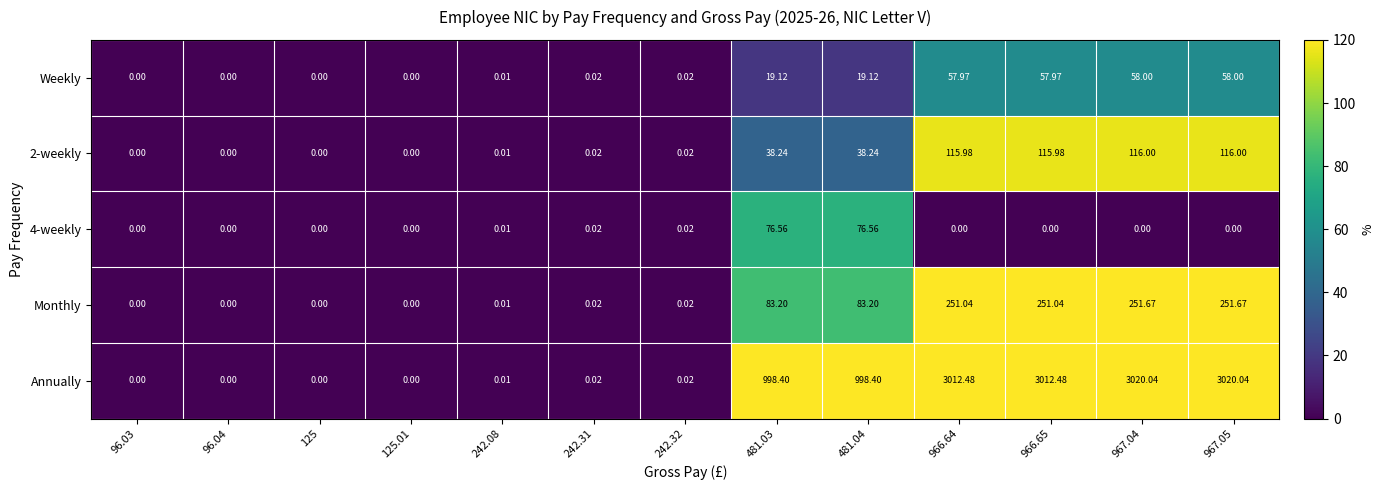

List the series in order of their peak value, highest first.

Annually, Monthly, 2-weekly, 4-weekly, Weekly